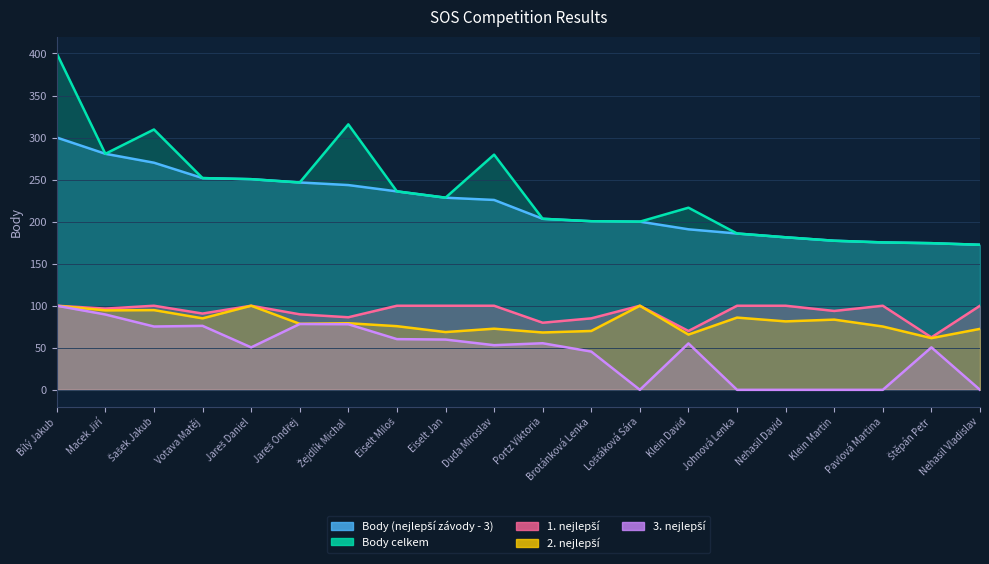

Does the chart have visible grid lines?

Yes